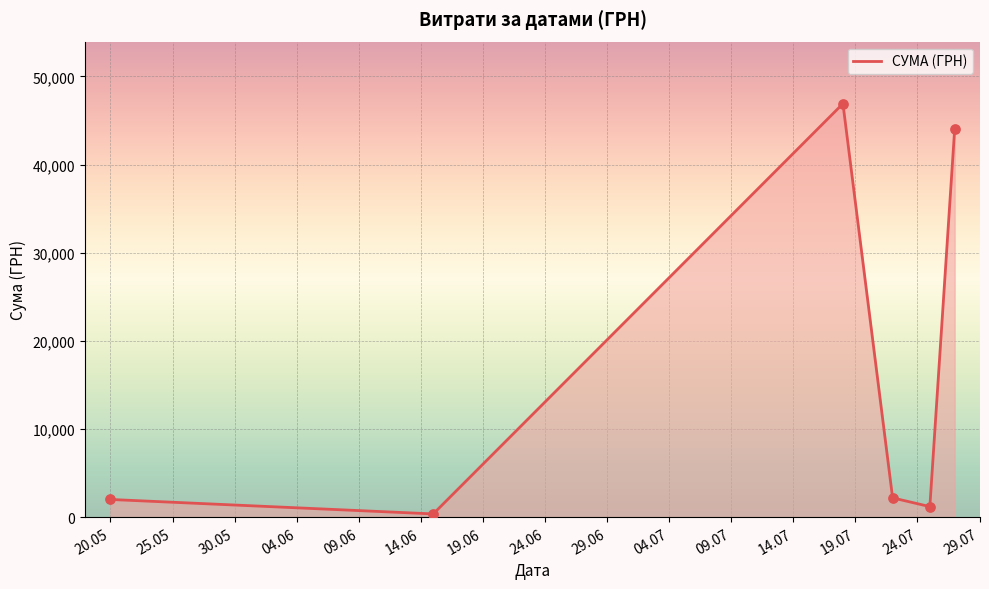

What is the difference between the second highest and minimum values?

43643.8